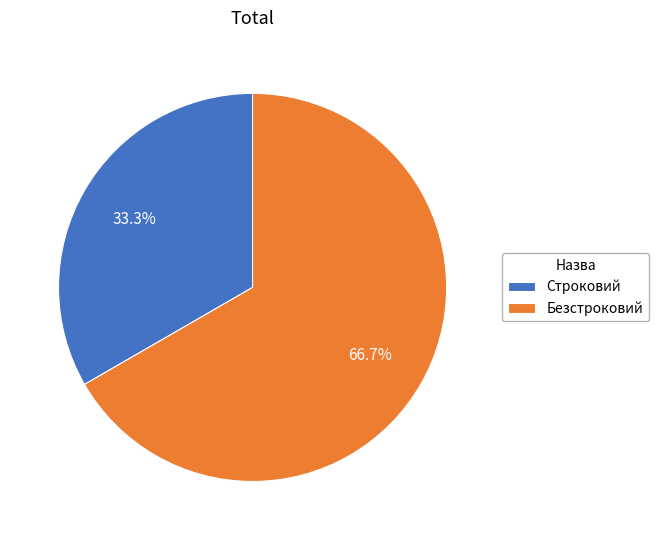

To the nearest percent, what is the difference between the largest and smallest slice percentages?

33%